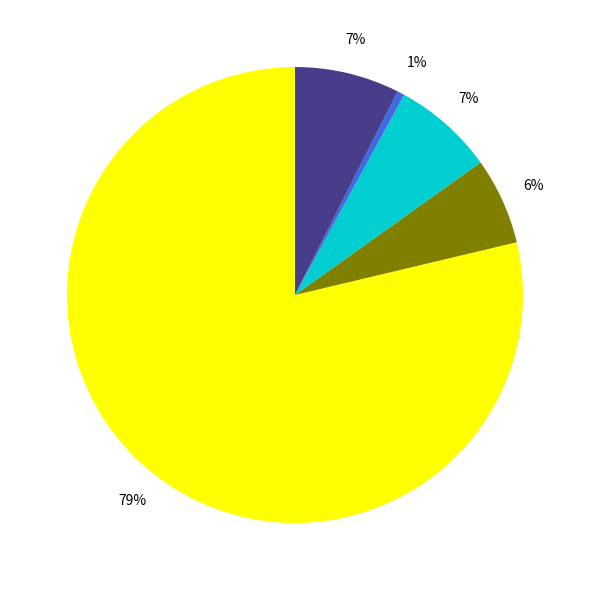

To the nearest percent, what is the average slice percentage?

20%